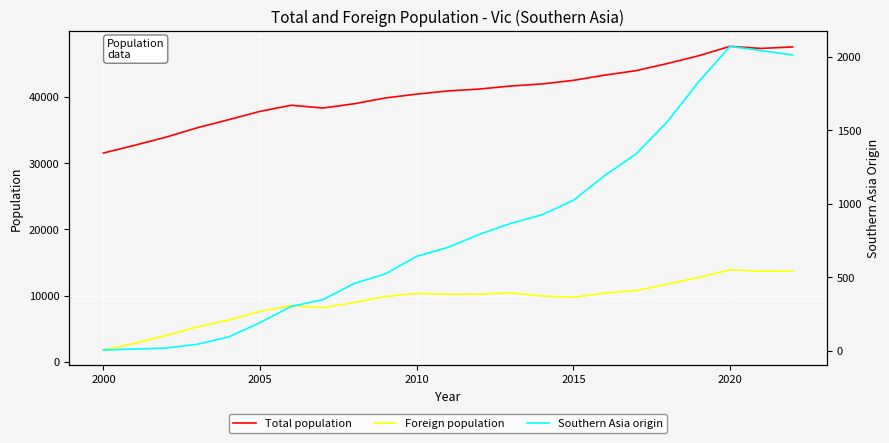

Which series has the widest spread of values?

Total population